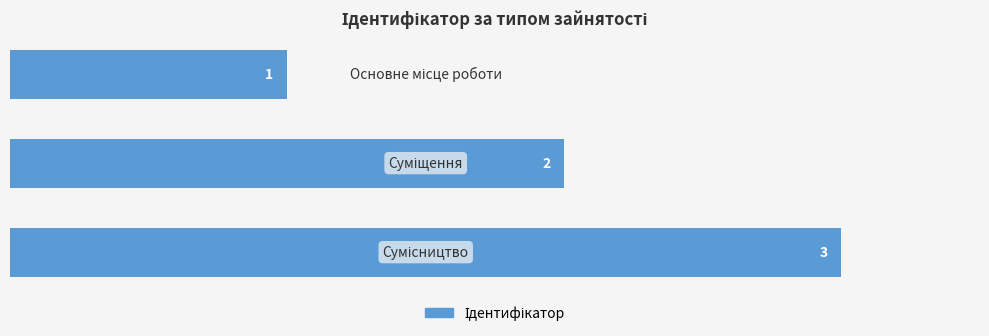

What is the maximum value shown in the chart?

3